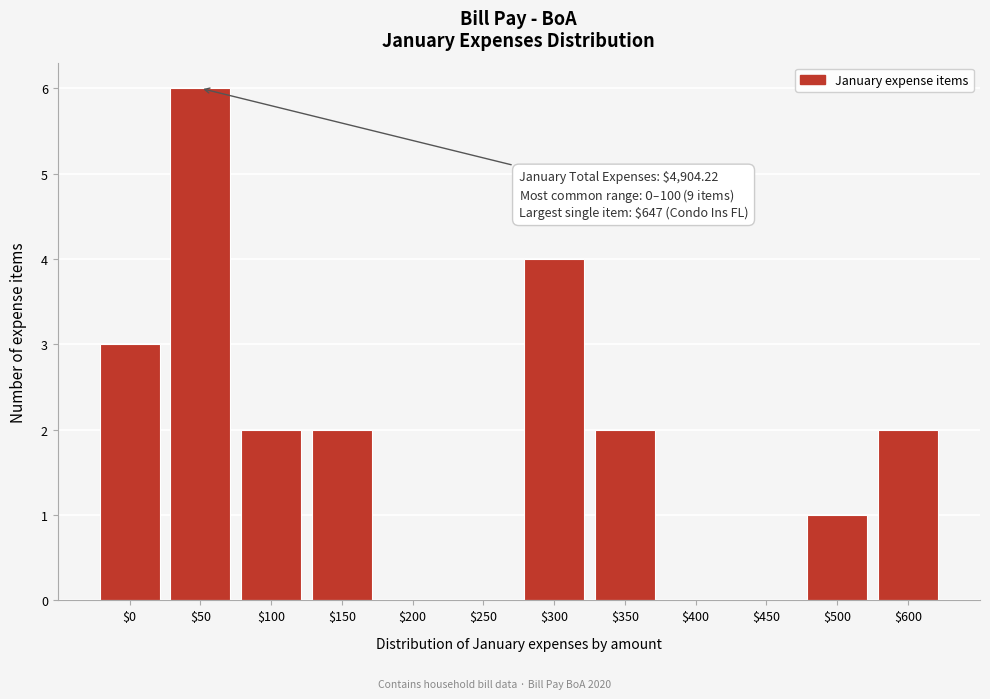

At which category does the chart reach its peak across all series?

$50